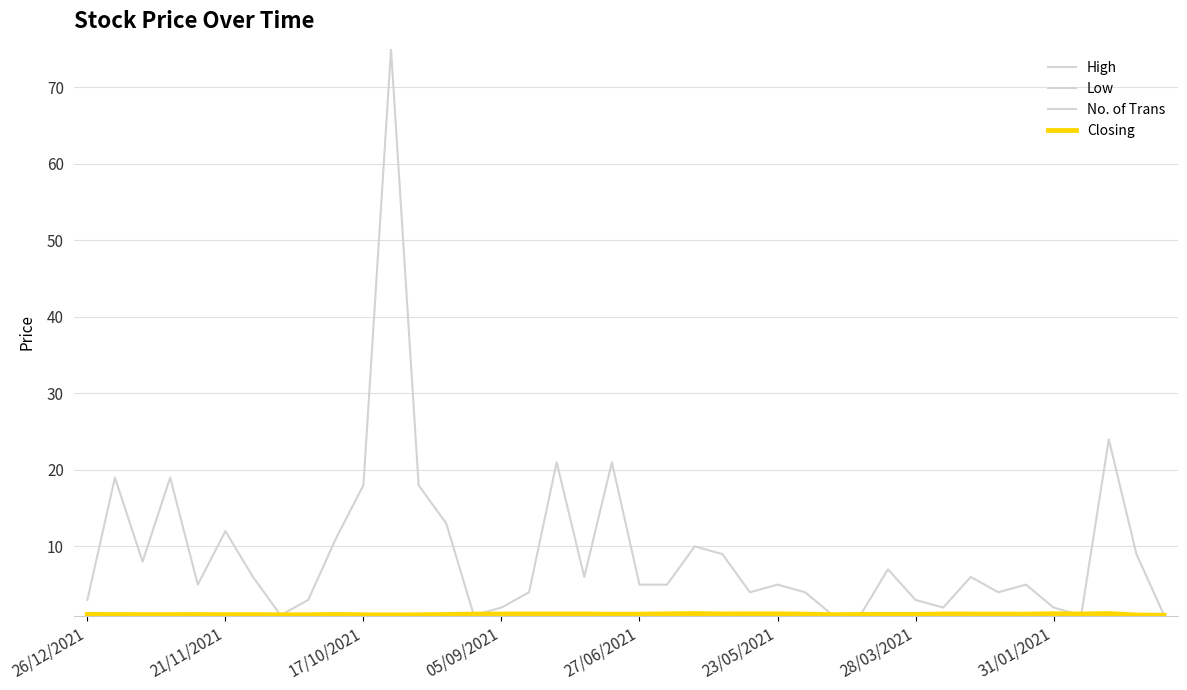

Which series has the largest total across all categories?

No. of Trans